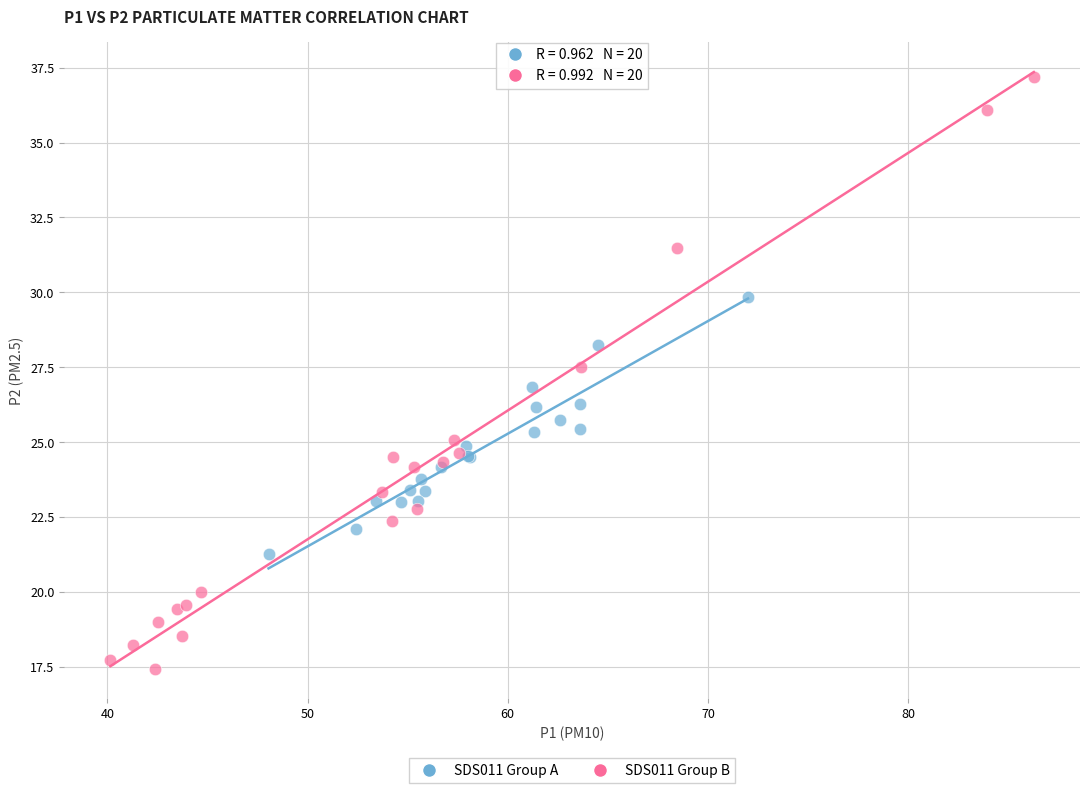

Which series contains the lowest Y value?

SDS011 Group B